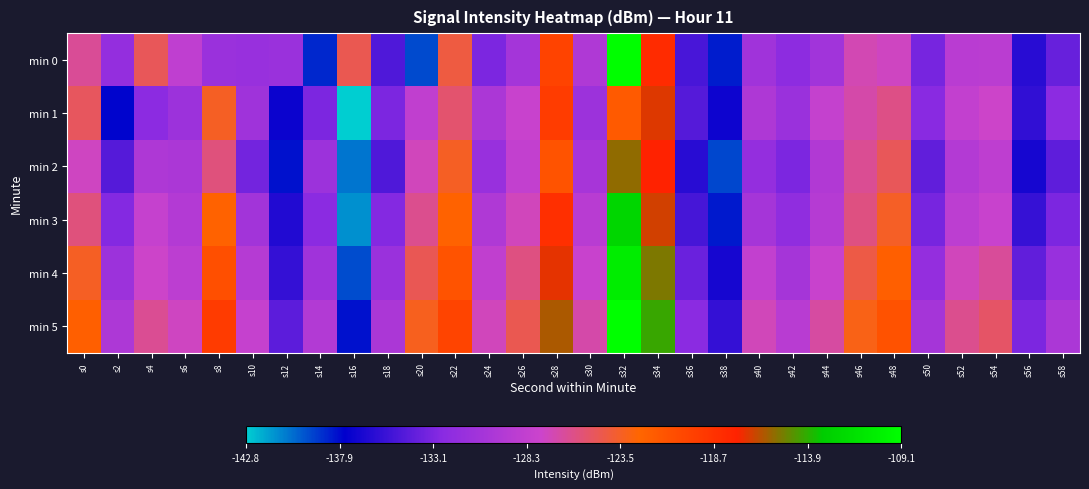

What is the total value across all series at s34?

-699.0